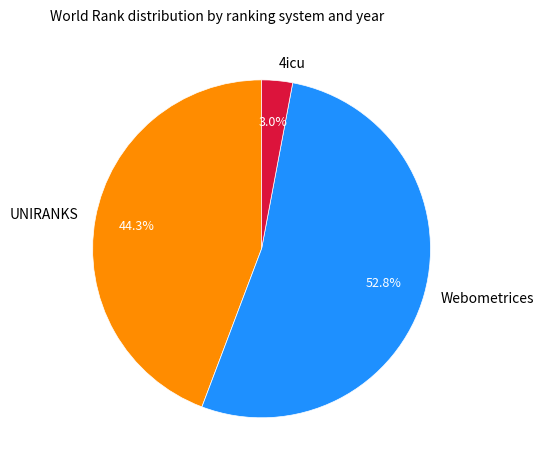

Rank the categories by value from lowest to highest.

4icu, UNIRANKS, Webometrices